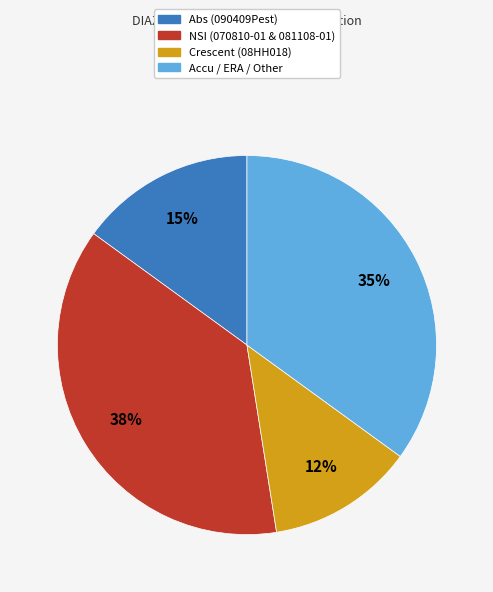

Does any single category account for the majority?

No